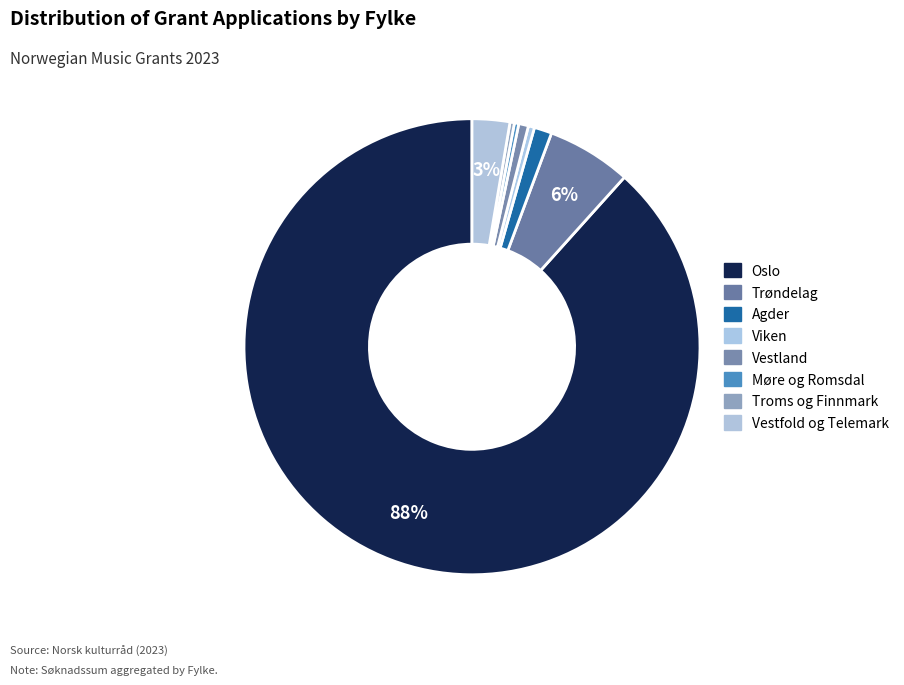

What is the change in value from Oslo to Vestfold og Telemark?

-13705778